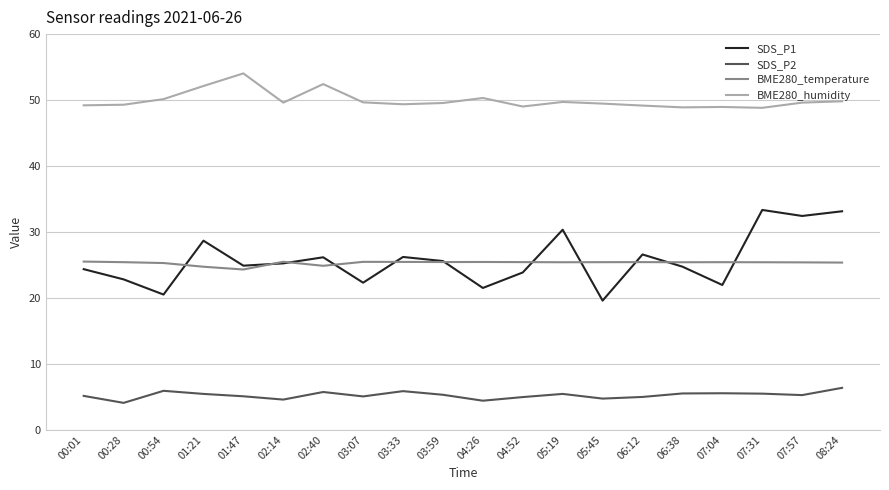

How many distinct data groups are displayed?

4